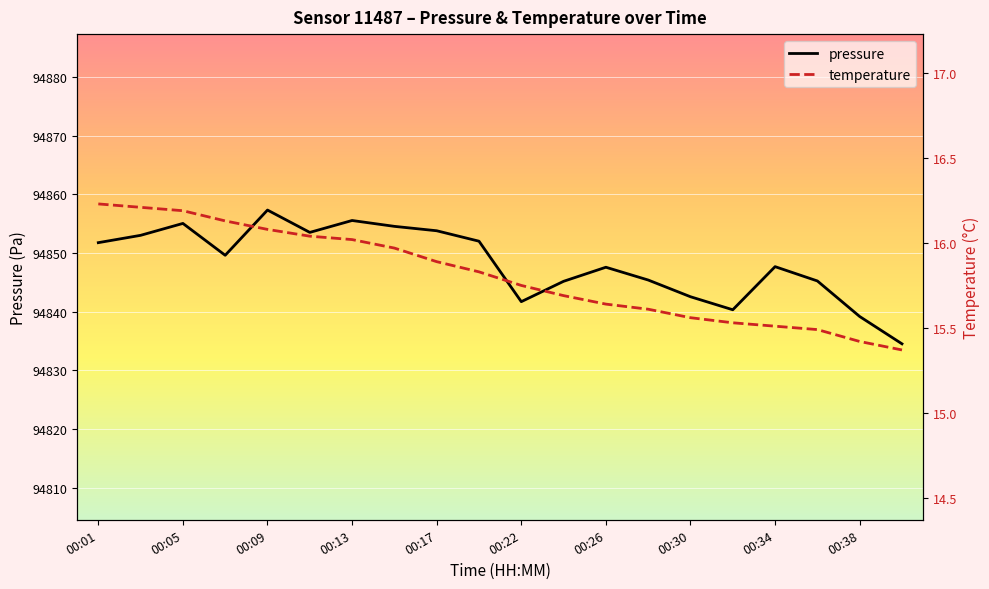

True or false: pressure and temperature cross at least once.

False